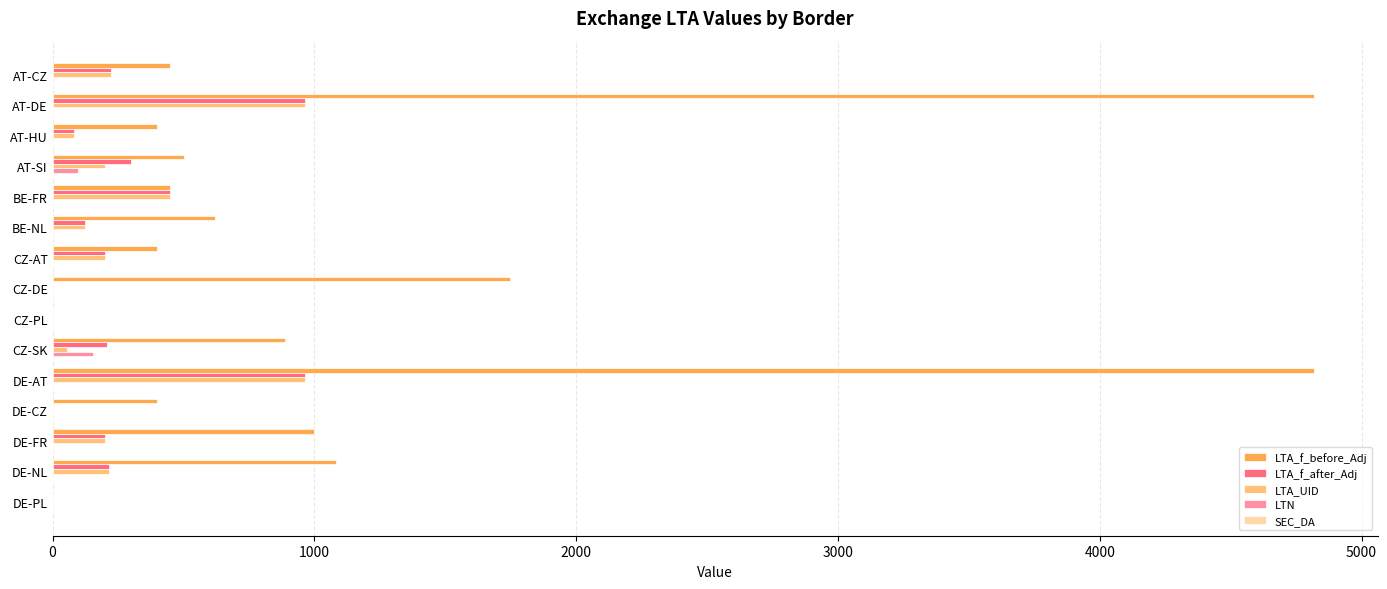

Is the value of LTA_UID at AT-SI greater than the value of LTA_f_before_Adj at BE-NL?

No